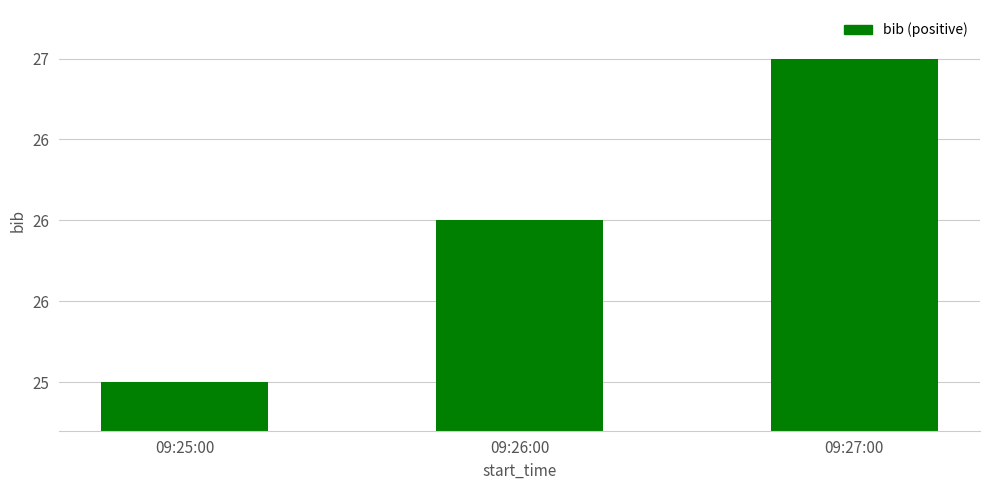

At which category does the chart reach its minimum across all series?

09:25:00